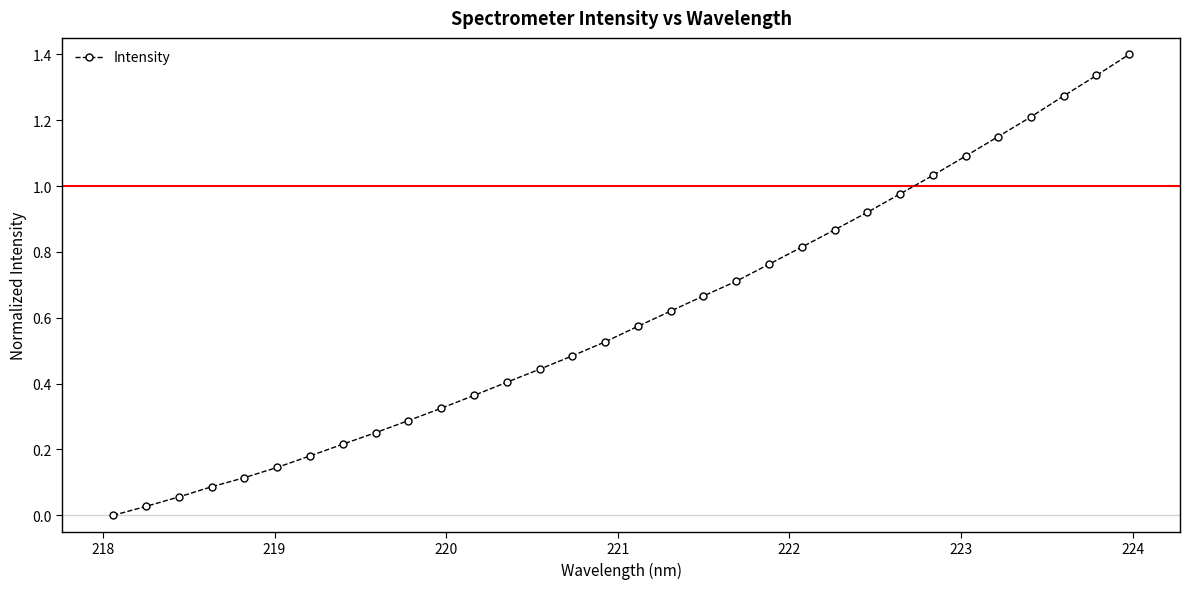

What is the sum of all values?

19.3